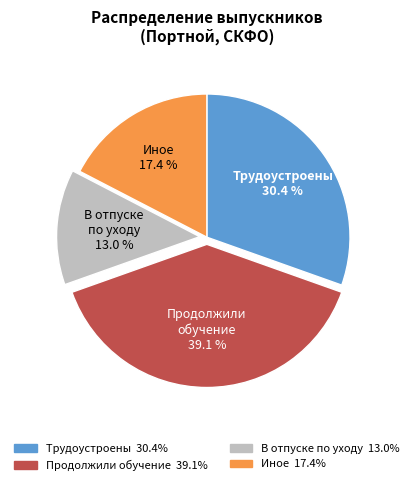

Is there a majority slice in this chart?

No